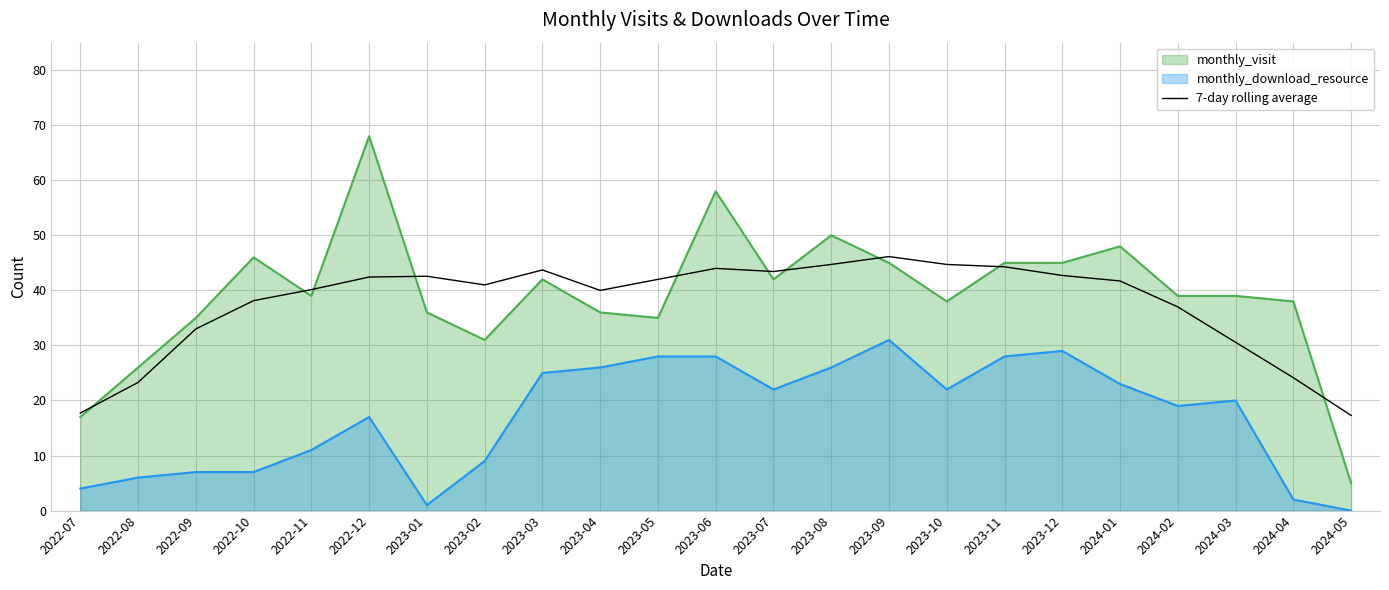

Reading right to left, extract all data points from this chart.

2024-05=17.3	2024-04=24.1	2024-03=30.6	2024-02=37.0	2024-01=41.7	2023-12=42.7	2023-11=44.3	2023-10=44.7	2023-09=46.1	2023-08=44.7	2023-07=43.4	2023-06=44.0	2023-05=42.0	2023-04=40.0	2023-03=43.7	2023-02=41.0	2023-01=42.6	2022-12=42.4	2022-11=40.1	2022-10=38.1	2022-09=33.0	2022-08=23.3	2022-07=17.7